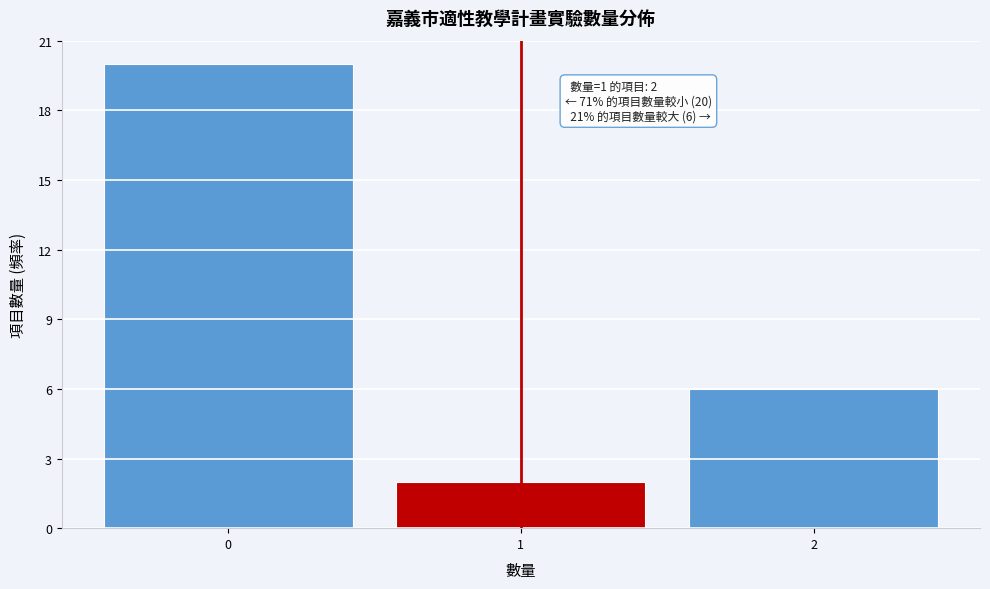

Reading right to left, extract all data points from this chart.

6	2	20